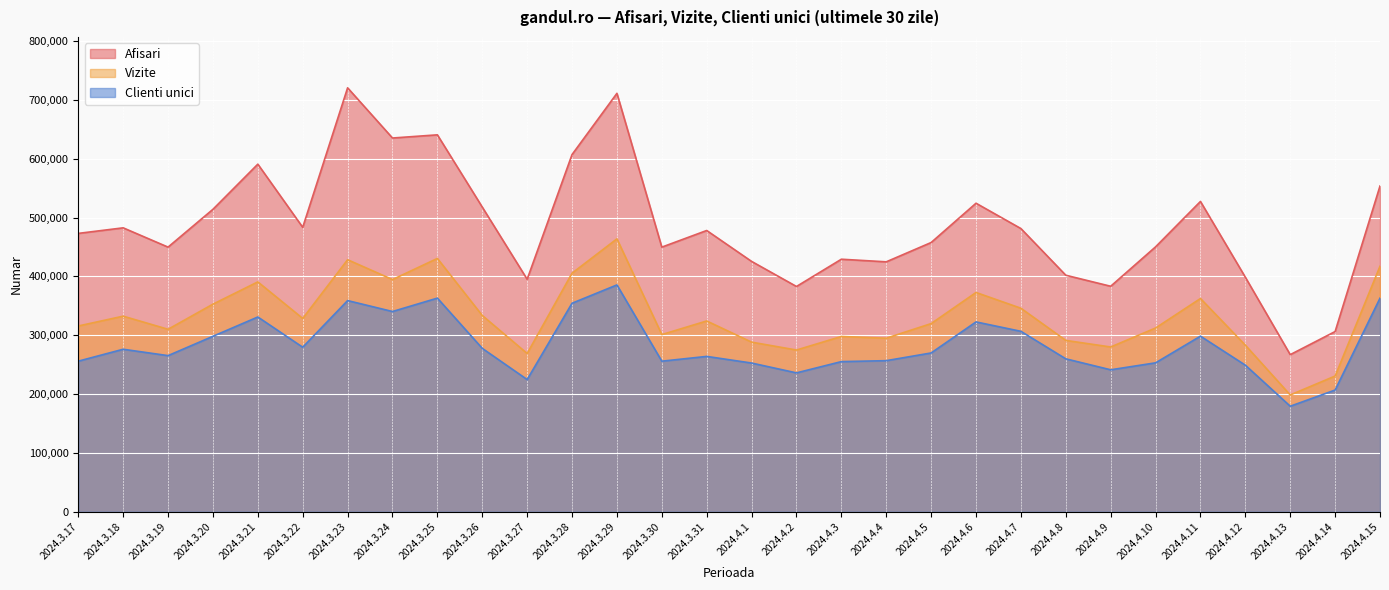

The Vizite series shows 372687 at 2024.4.6. True or false?

True